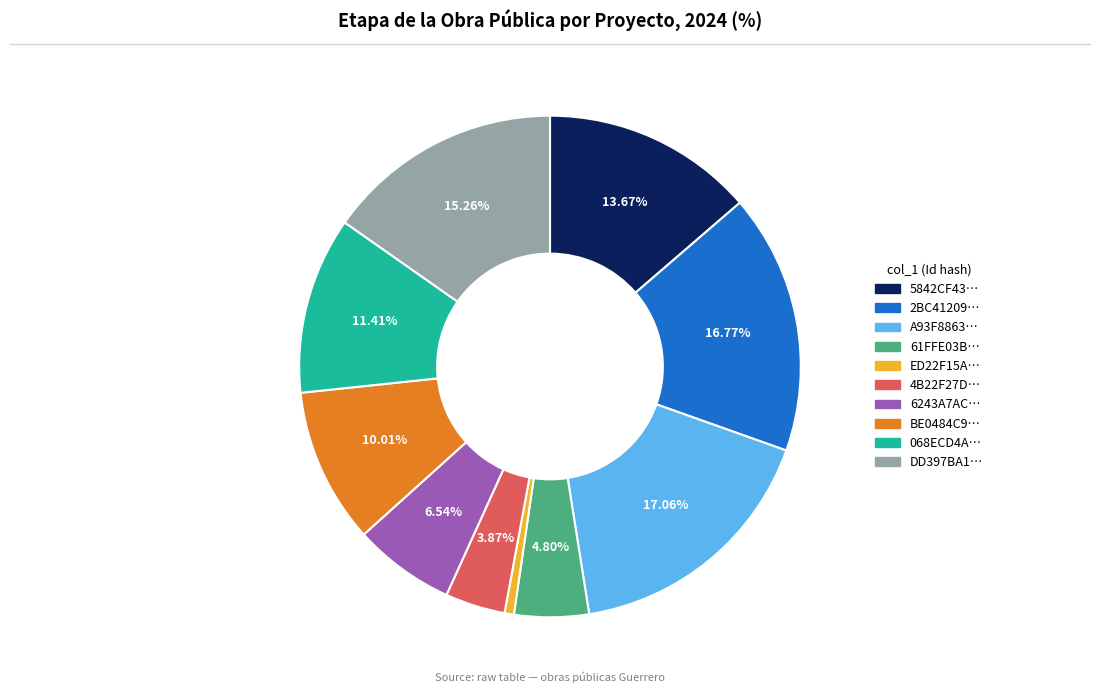

Does any single category account for the majority?

No